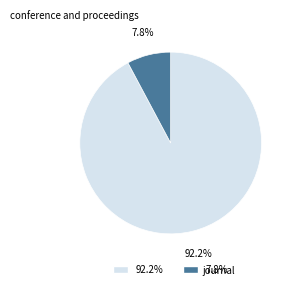

Combined, do conference and proceedings and journal account for over 50%?

Yes